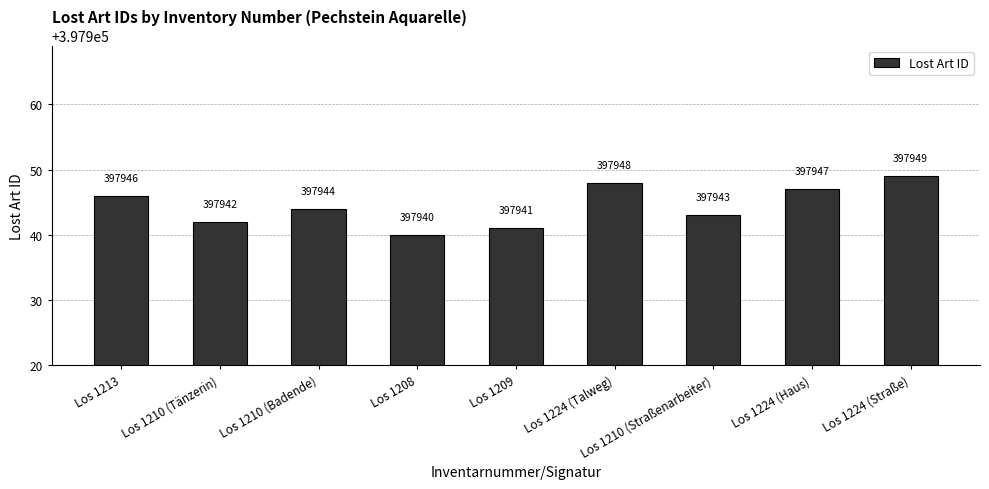

What is the maximum value shown in the chart?

397949